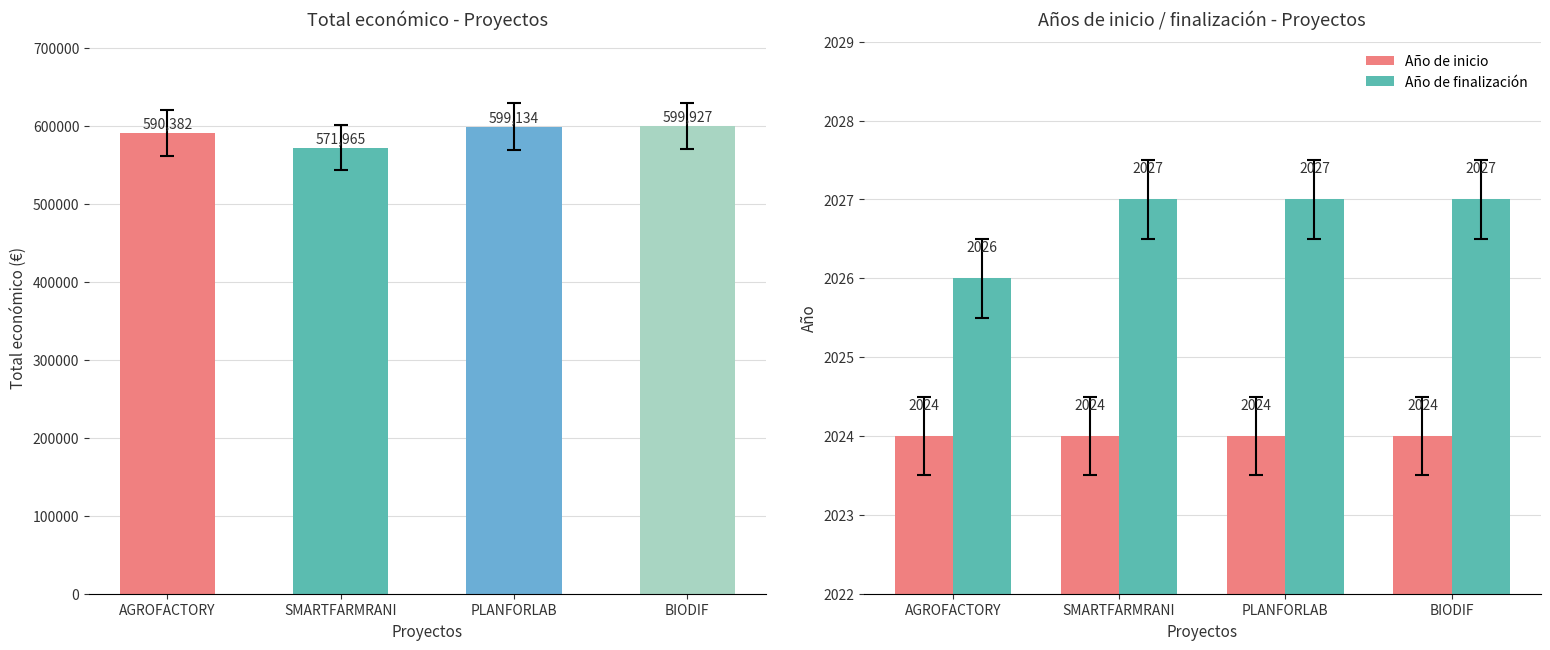

What is the spread (max minus min) of values at AGROFACTORY?

2